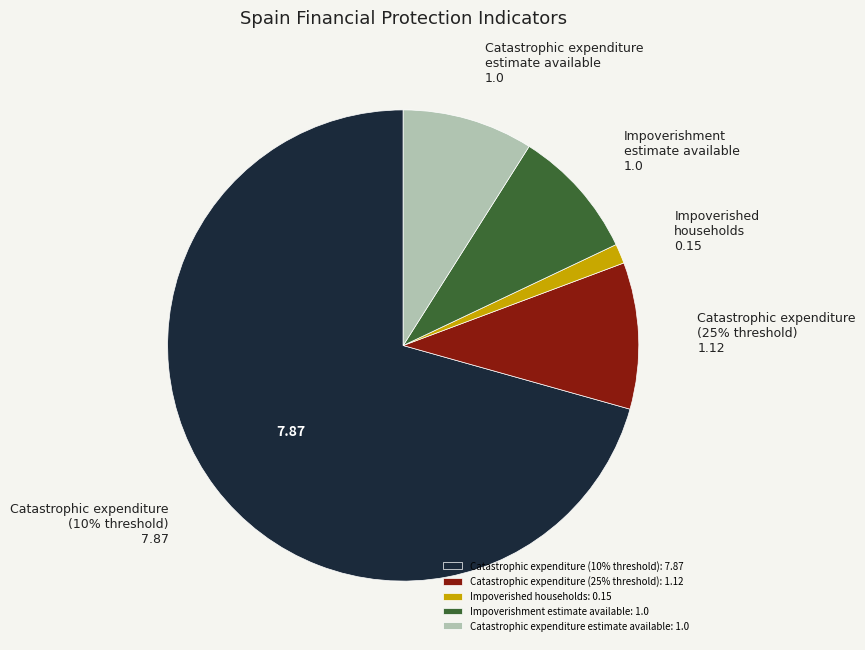

Do FINPROTECTION_IMP_BNLFHU_FURIMP_HH and FINPROTECTION_IMPOV_ESTIMATE_AVAILABLE together represent more than half of the pie?

No